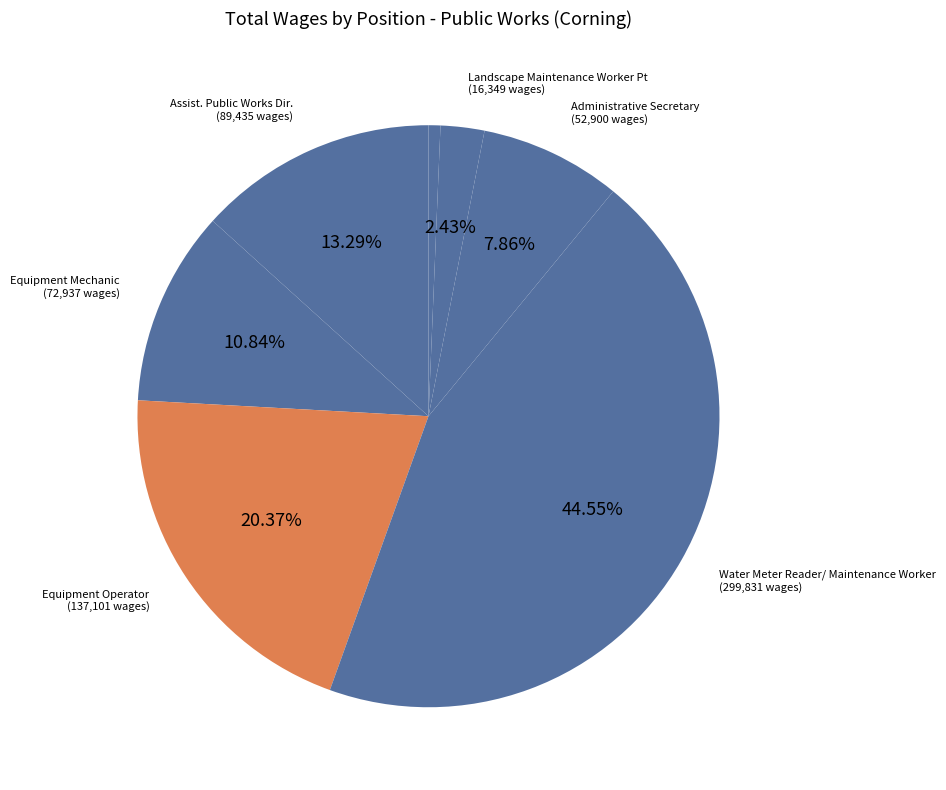

Which slice is the smallest?

Pool Manager